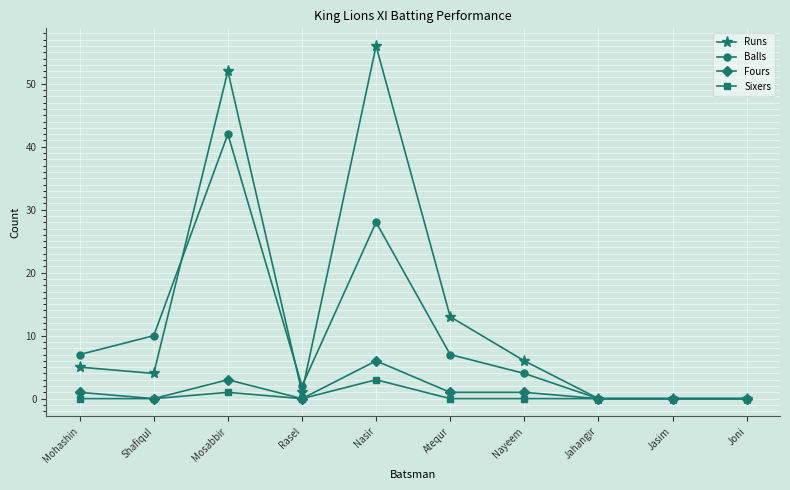

The Balls series shows 2 at Rasel. True or false?

True